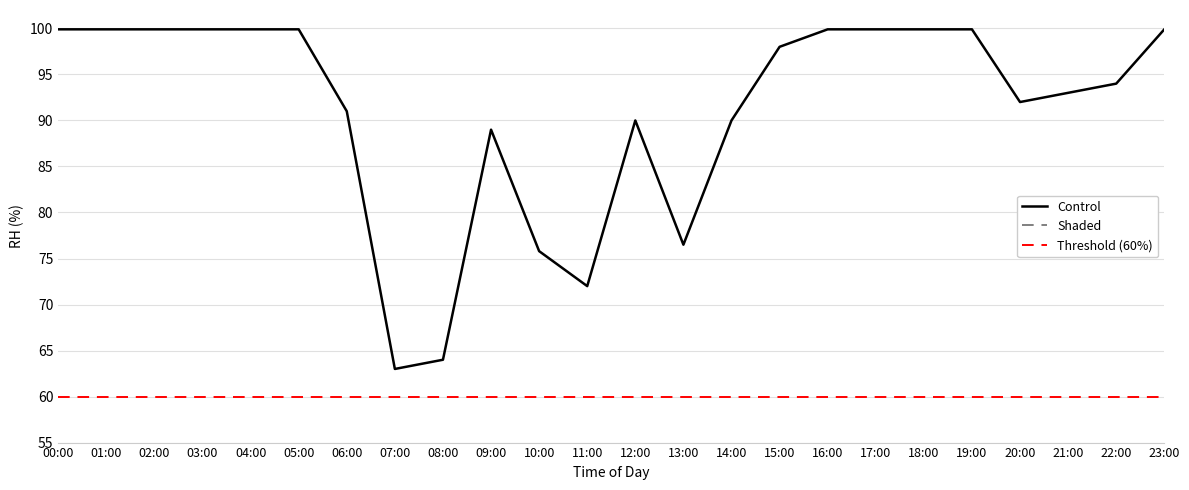

Where is humidity nearest to the value 81?

13:00